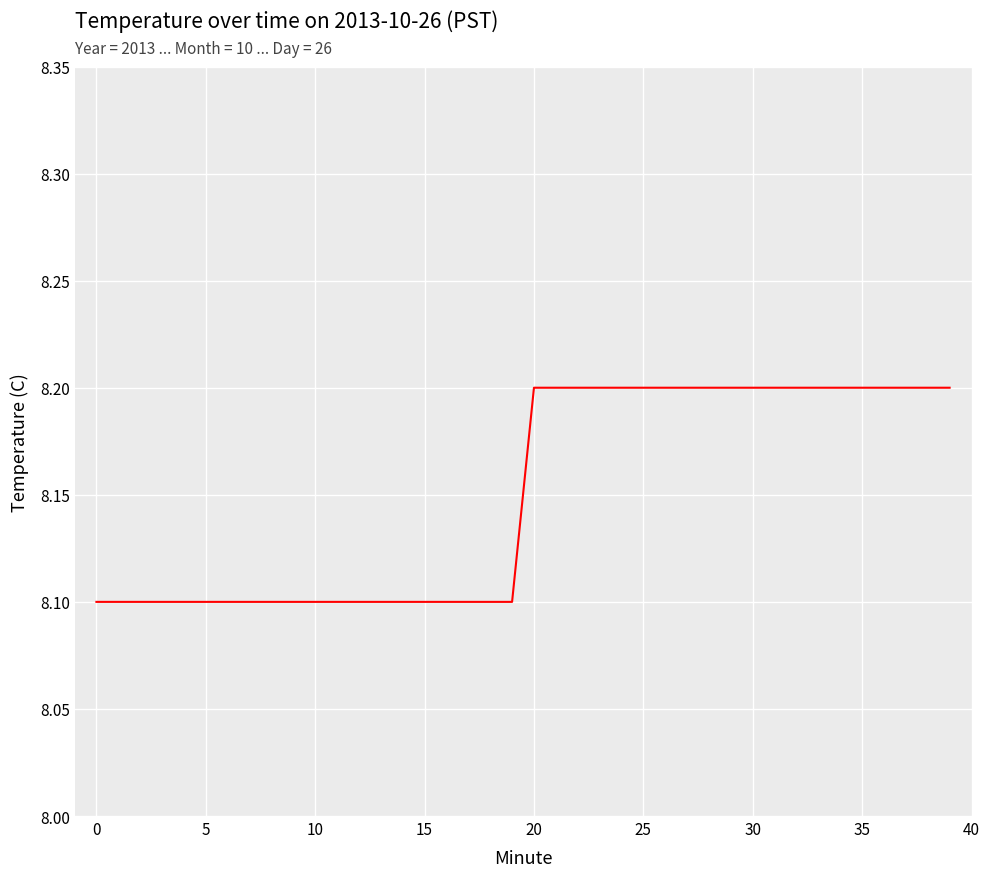

What is the minimum value shown in the chart?

8.1